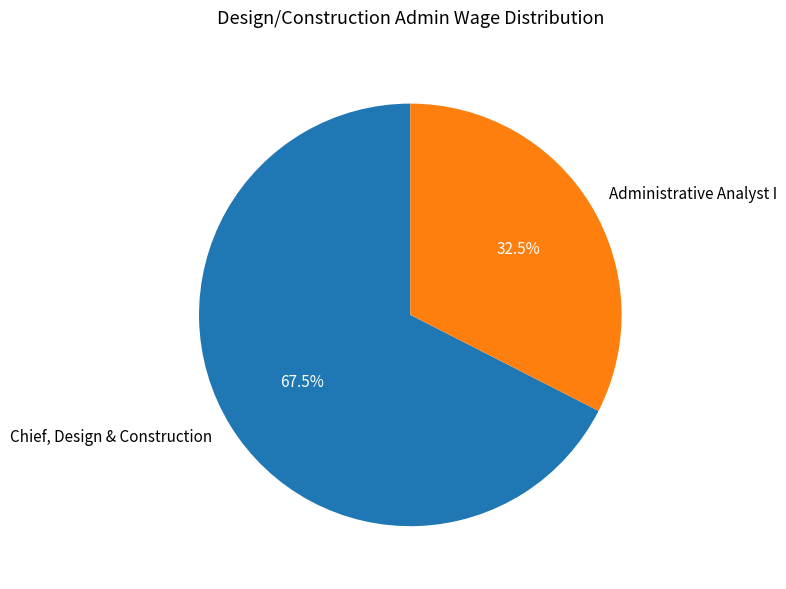

Which category has the biggest portion of the pie?

Chief, Design & Construction